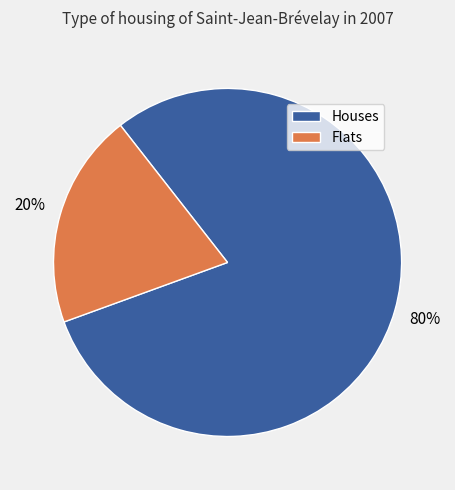

How many slices are in this pie chart?

2